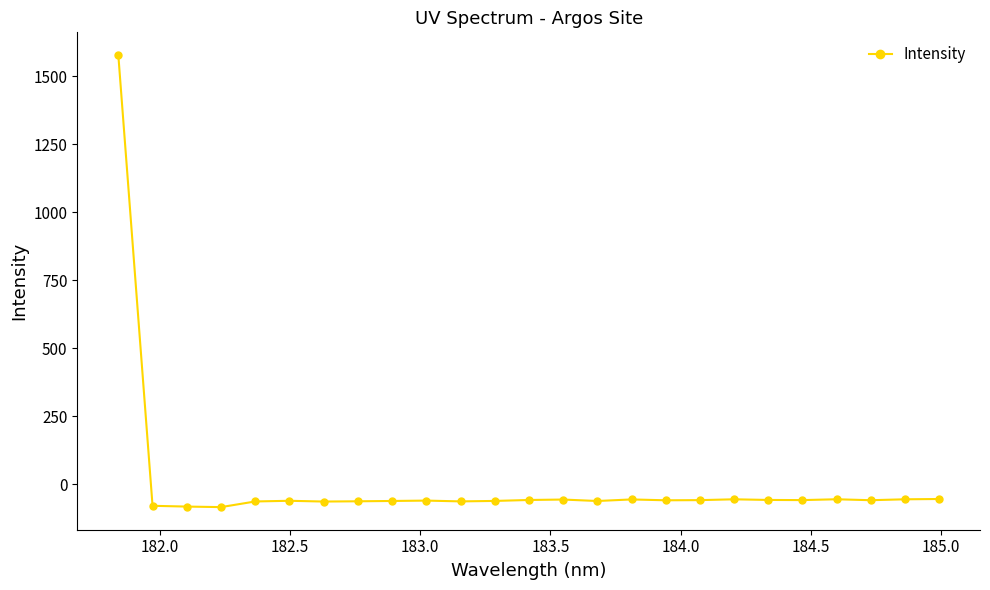

What is the sum of all values?

81.7